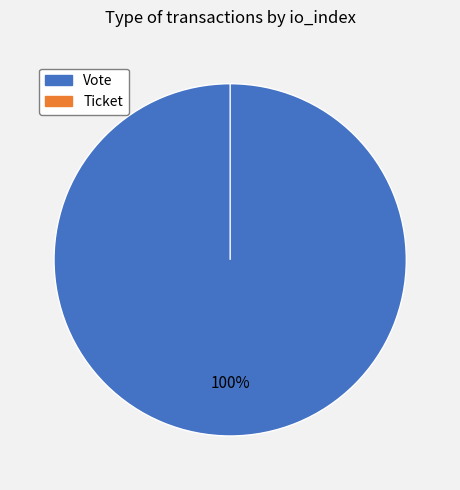

Is it true that Ticket is 1% of the pie?

False